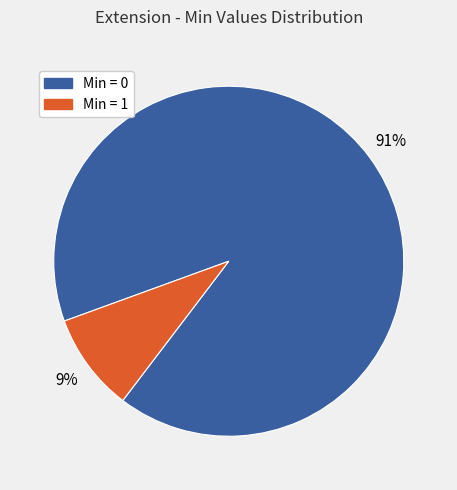

Is there any slice that represents more than half of the pie?

Yes